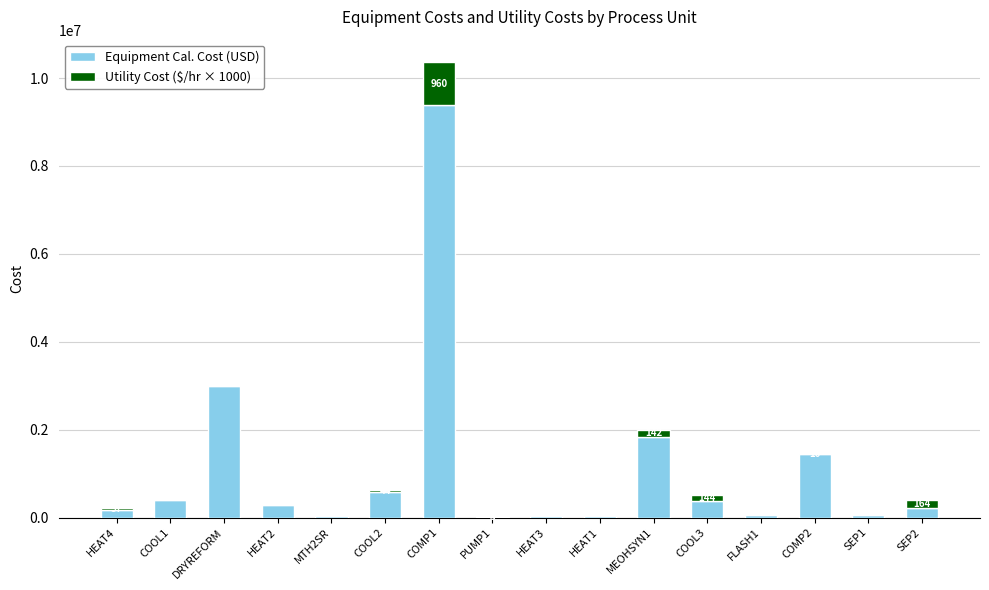

At which category is the sum across all series the highest?

COMP1